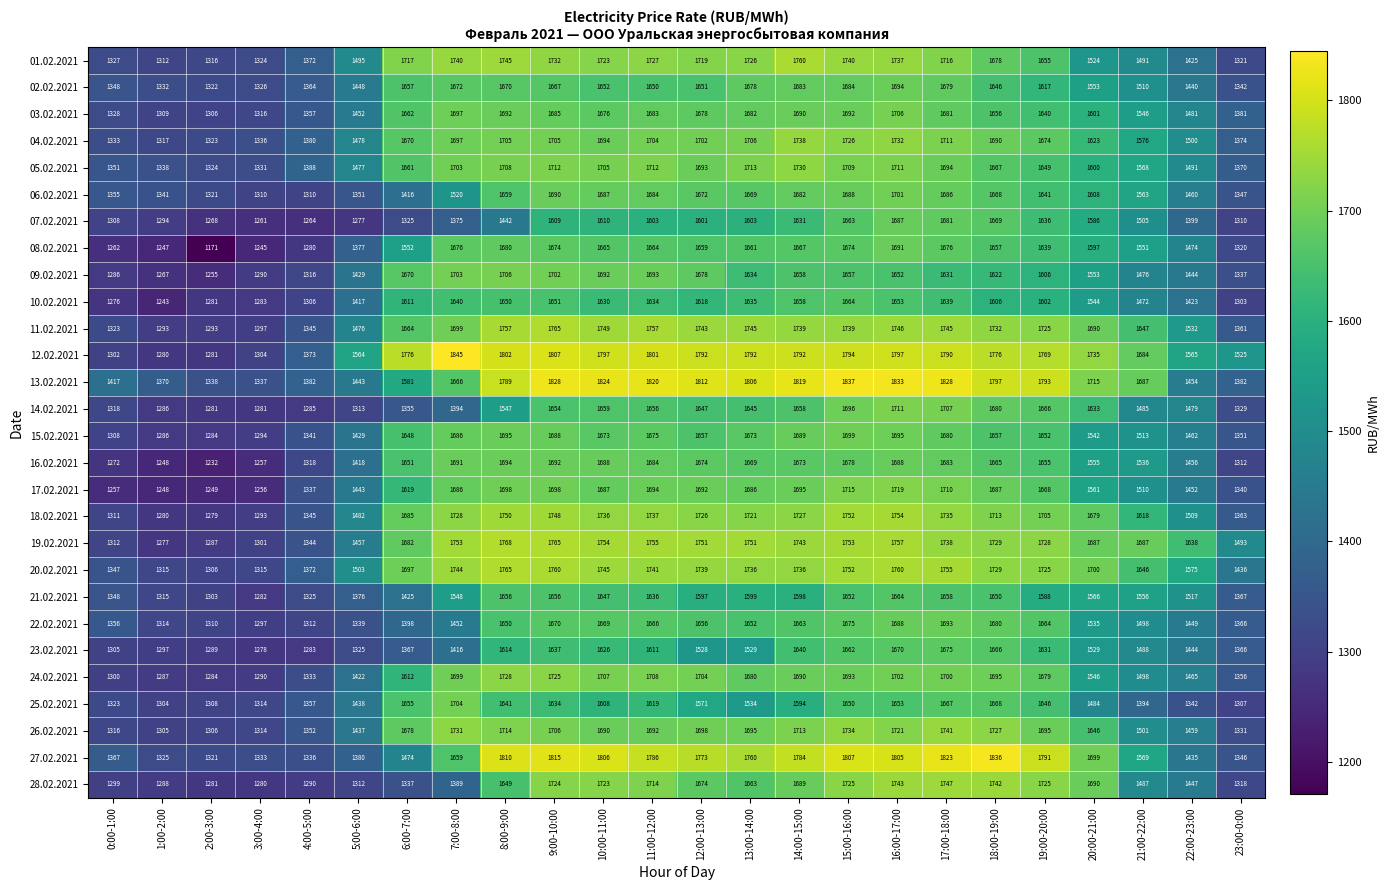

Is it true that 08.02.2021 equals 2293 at 13:00-14:00?

False